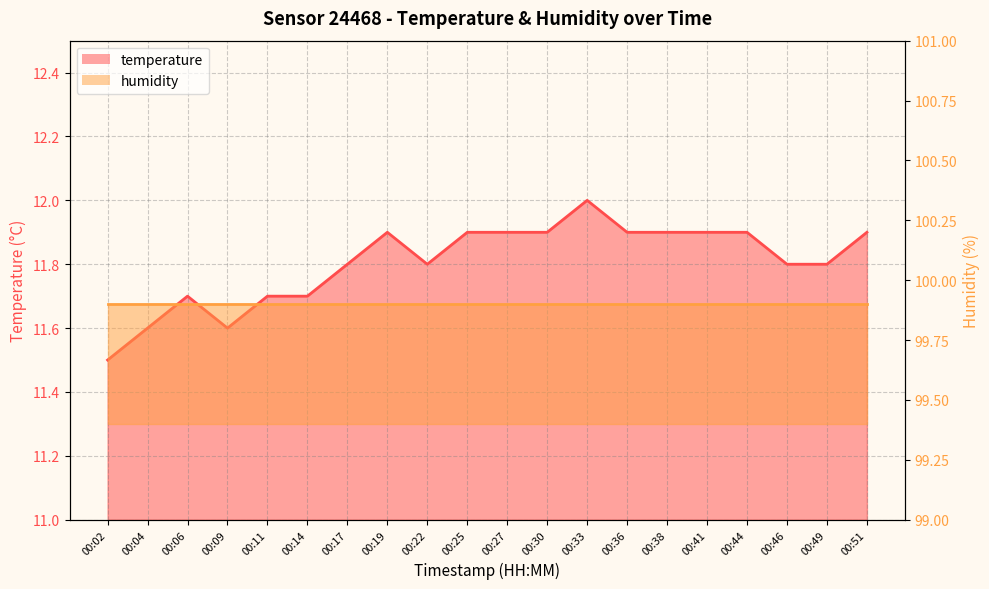

Between 00:49 and 00:46, which is larger?

00:49